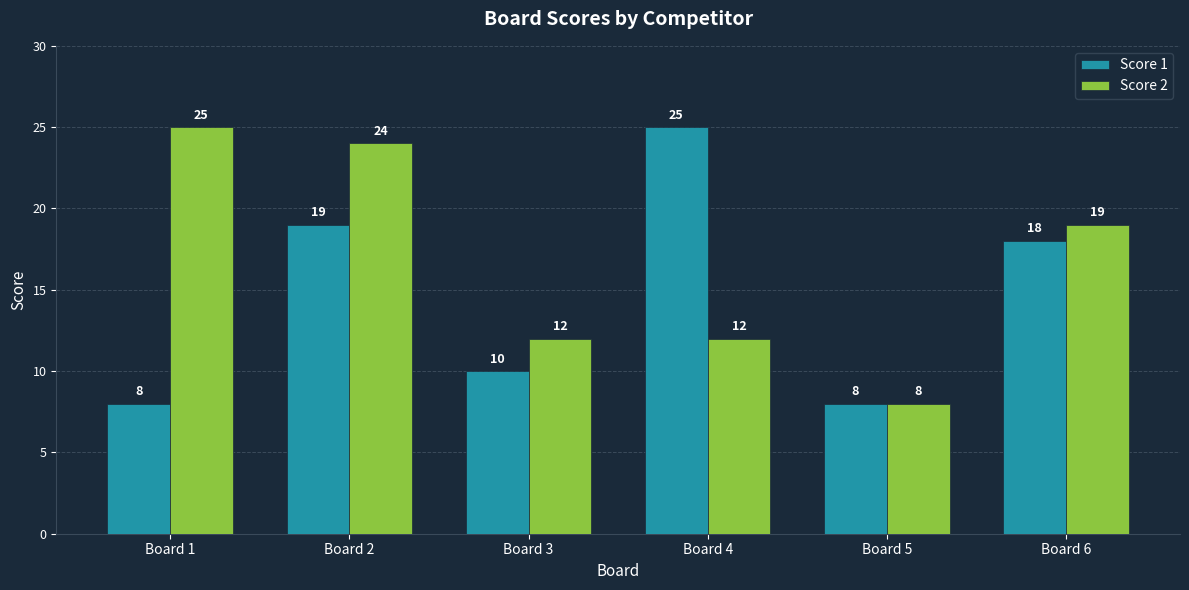

What are all the series names shown in the legend?

Score 1, Score 2